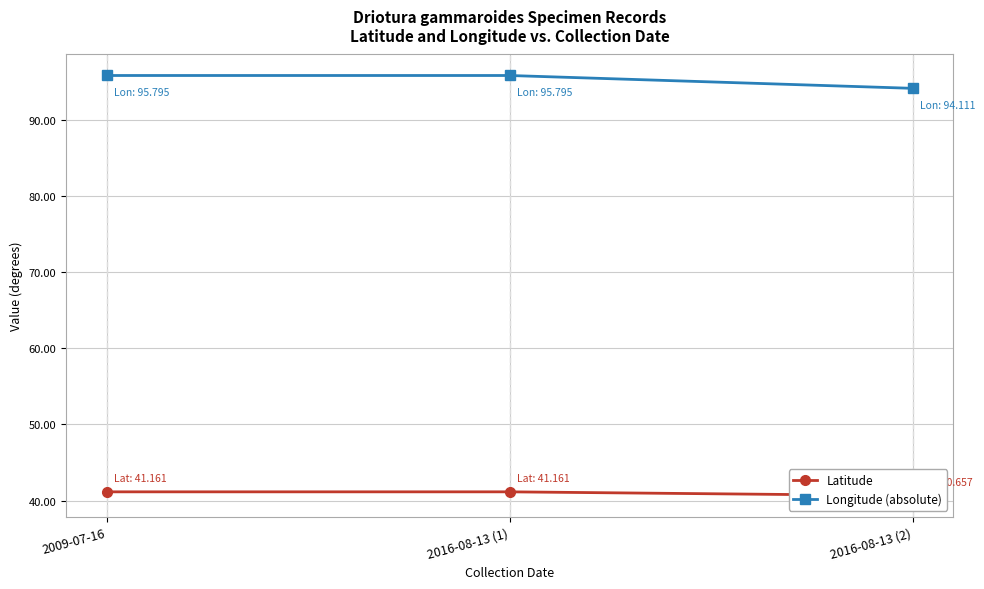

What is the value of the Latitude point at the 2nd from the left?

41.2